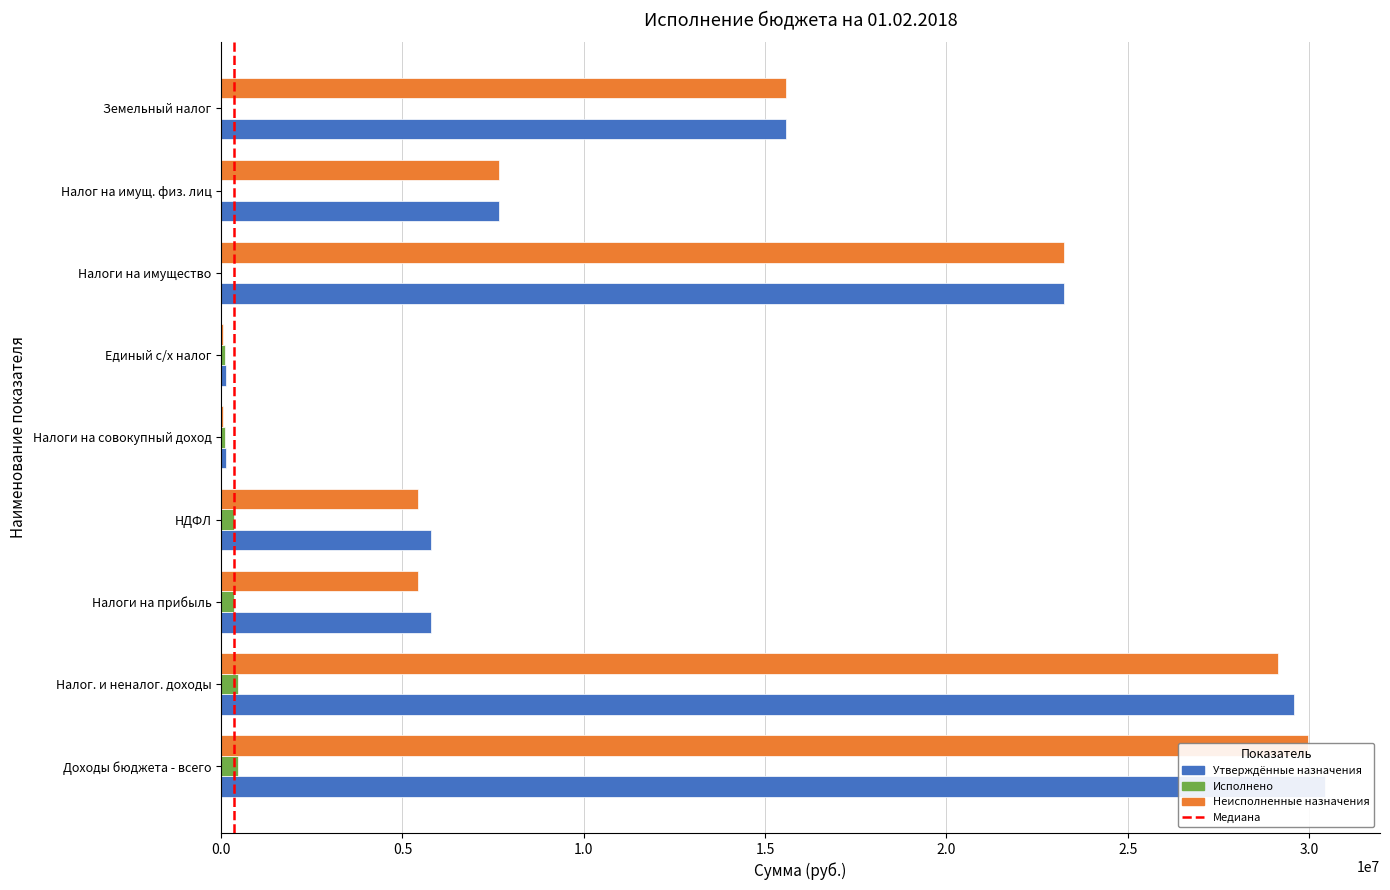

What is the difference between the second highest and second lowest values in the Неисполненные назначения series?

29090546.5